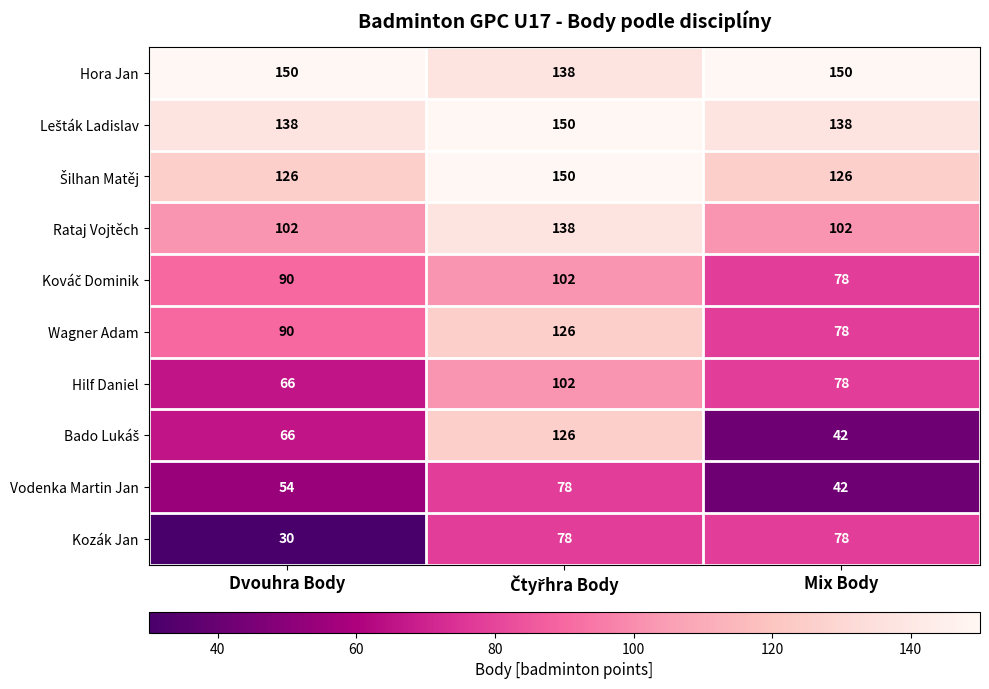

Count the number of categories in the chart.

3